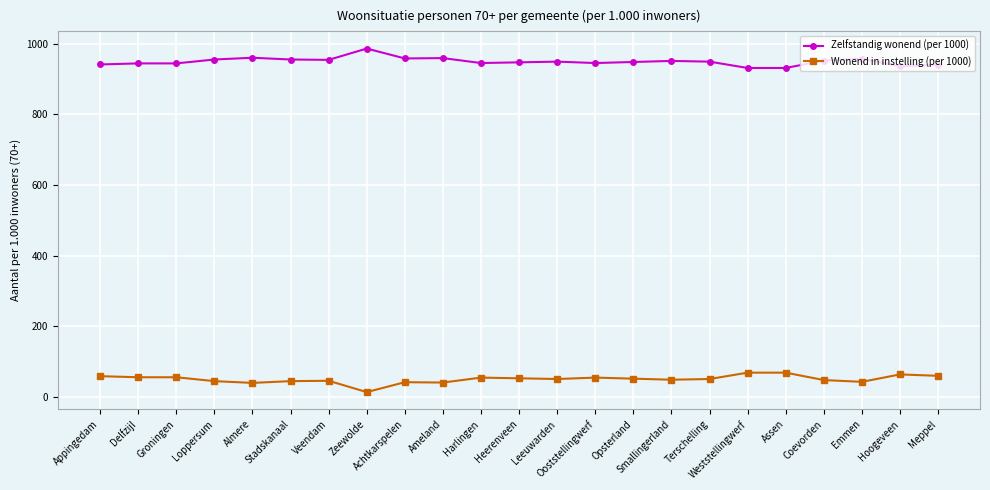

What is the maximum value for Wonend in instelling (per 1000)?

69